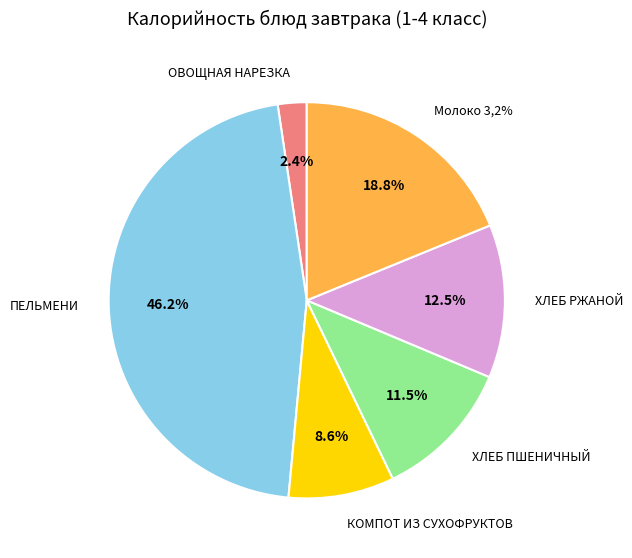

How much of the chart is everything except ХЛЕБ ПШЕНИЧНЫЙ?

88.5%